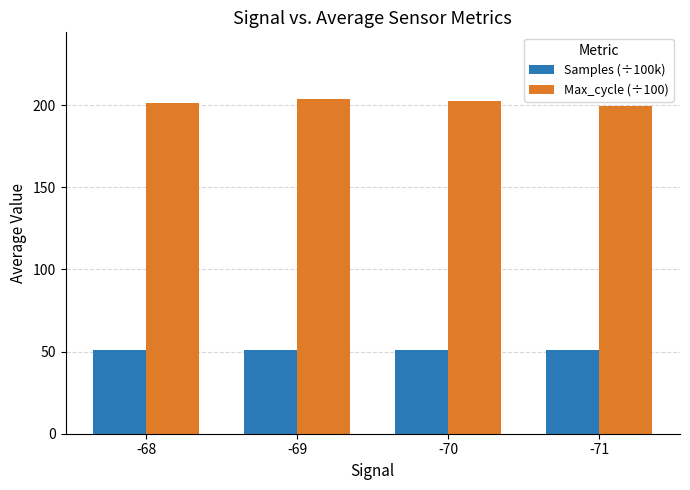

Is the value of Samples (÷100k) at -68 greater than the value of Max_cycle (÷100) at -68?

No